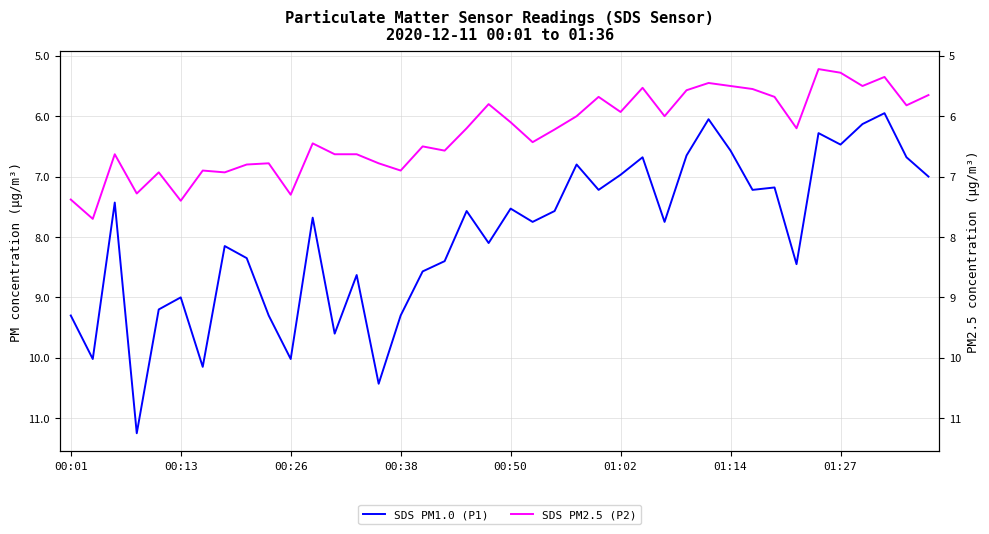

Where is SDS PM1.0 (P1) nearest to the value 8?

19